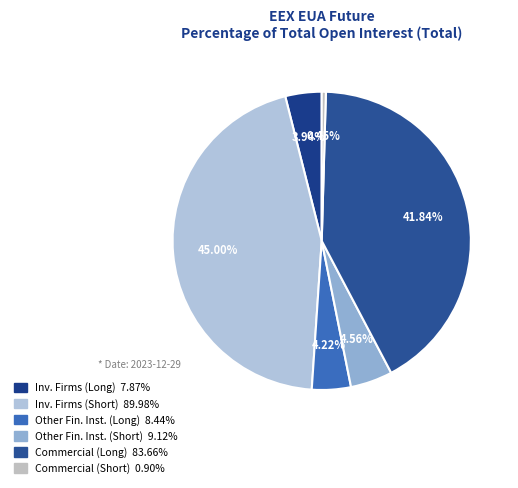

How many segments does this pie chart have?

6